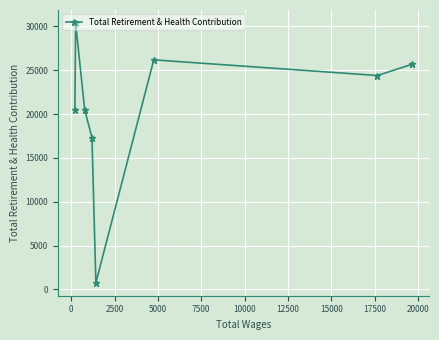

True or false: the data has more than 1 interior local peaks.

True